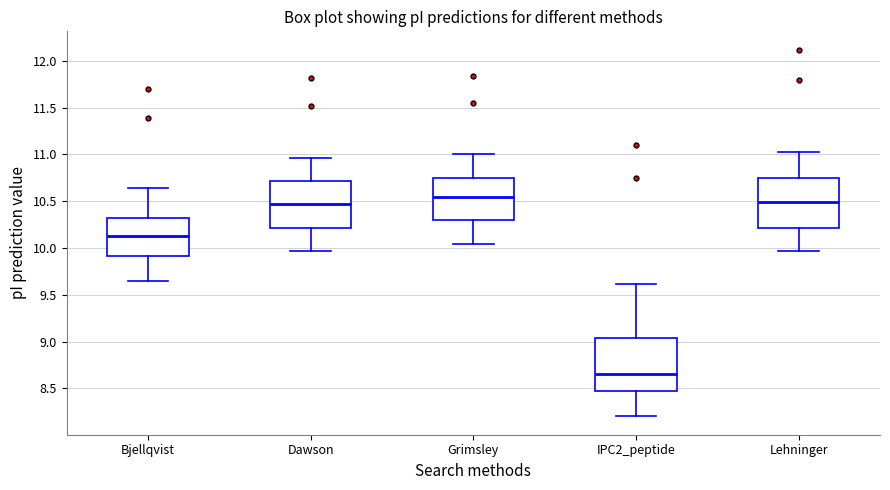

Where does the median line of the box for Dawson sit on the y-axis? The values are not printed on the chart, so give them approximately, as read against the axis.

10.45